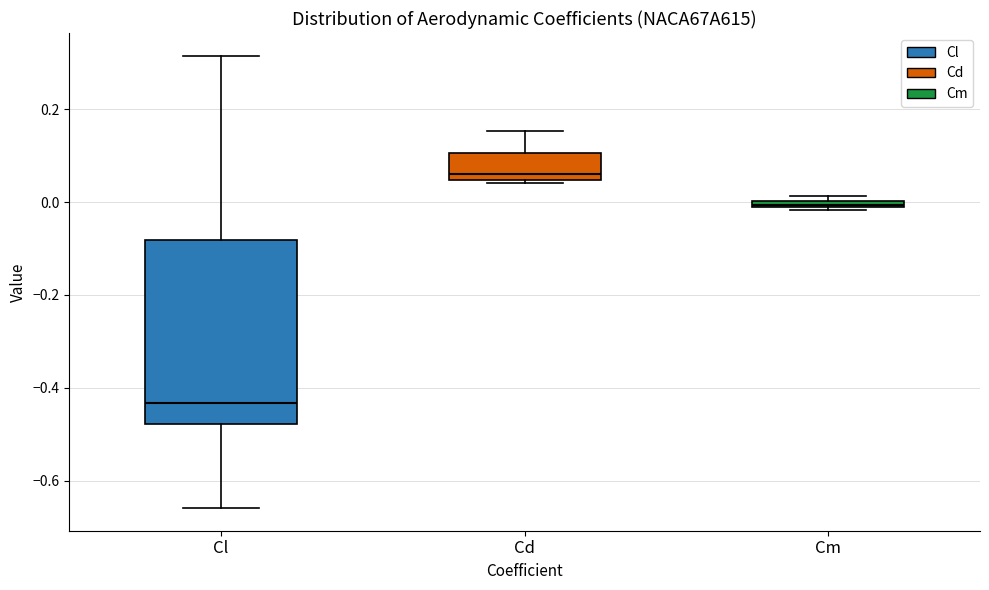

Where is the lower edge of the box for Cm on the y-axis? The values are not printed on the chart, so give them approximately, as read against the axis.

-0.02